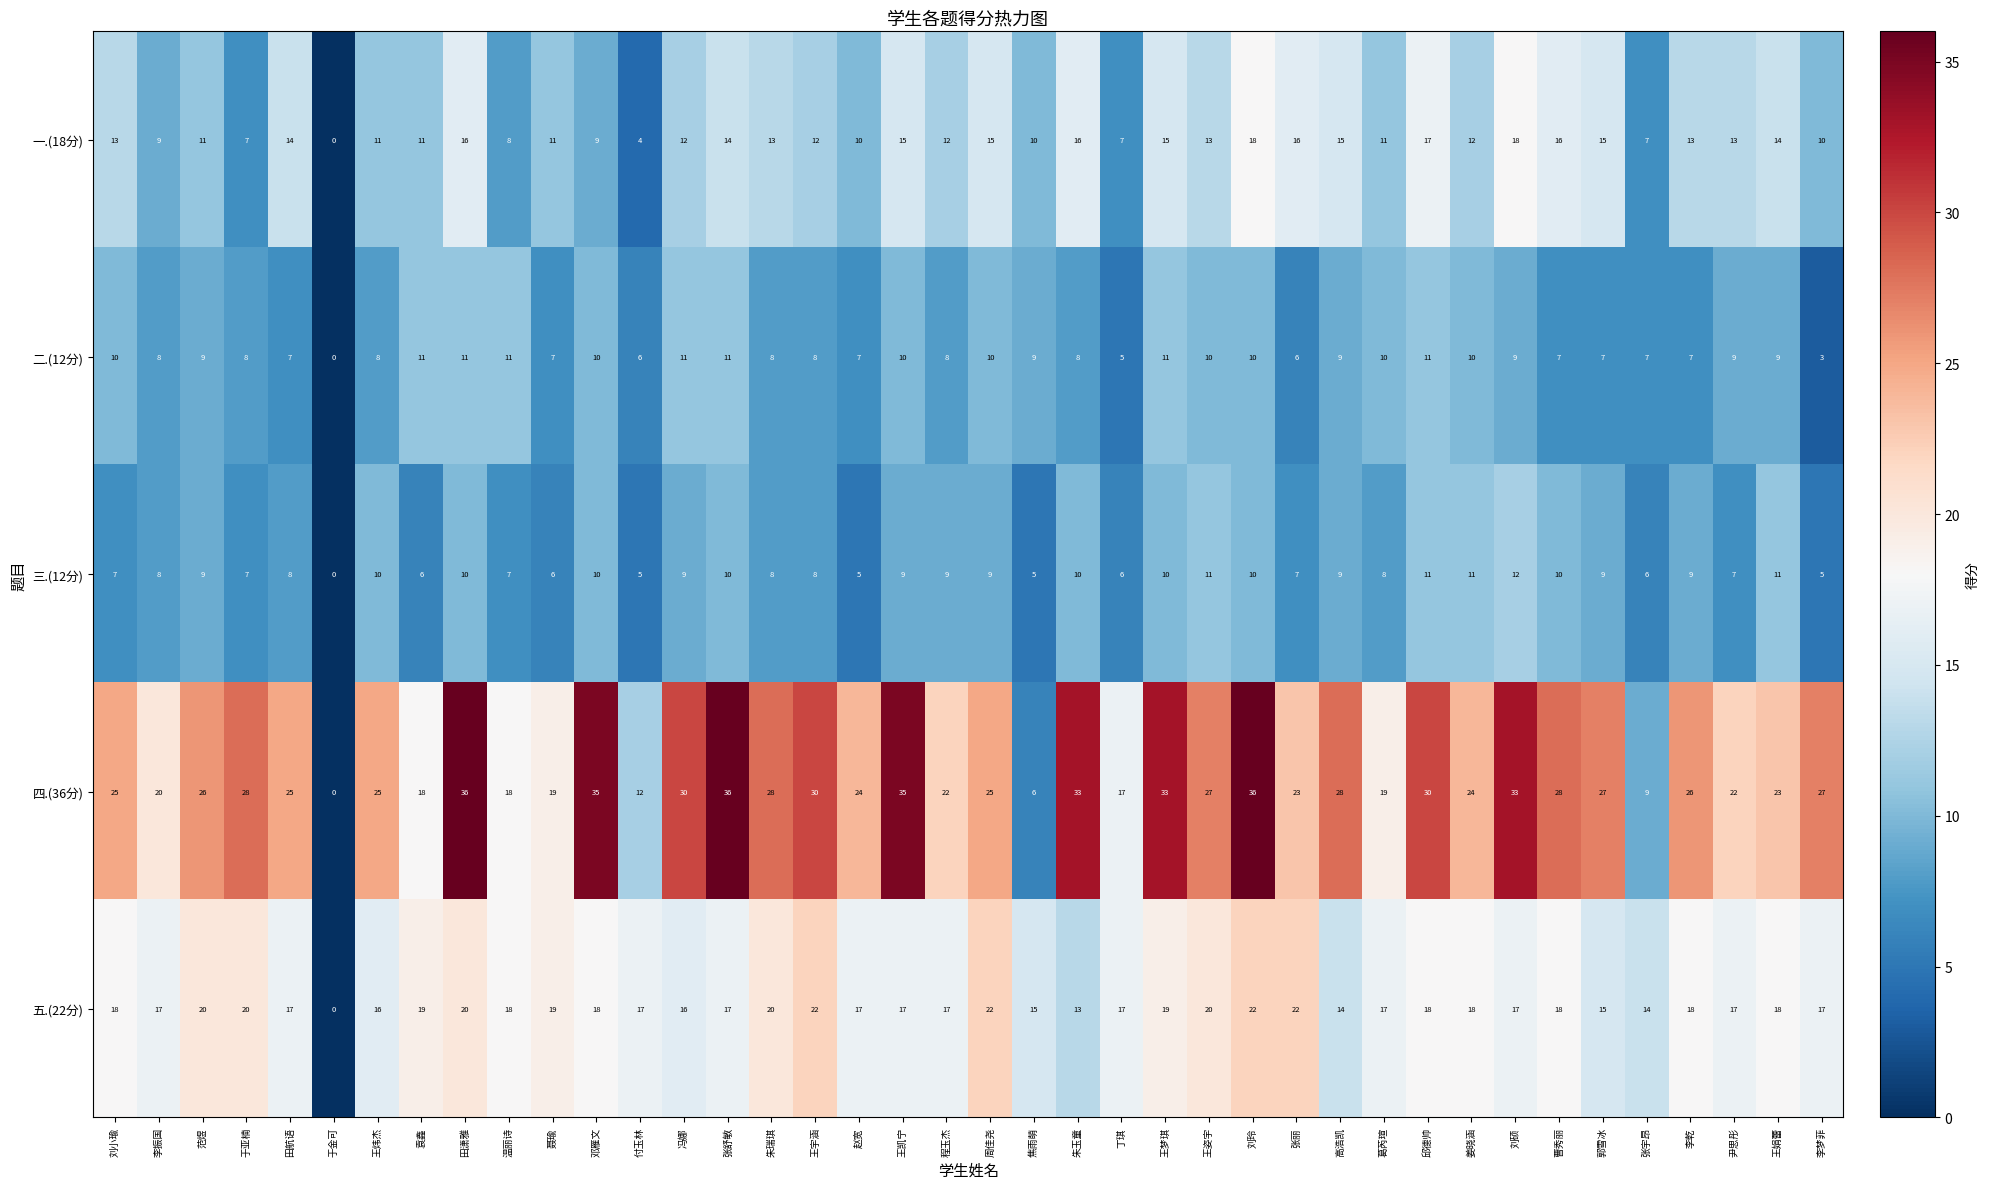

How many series are shown in this chart?

5